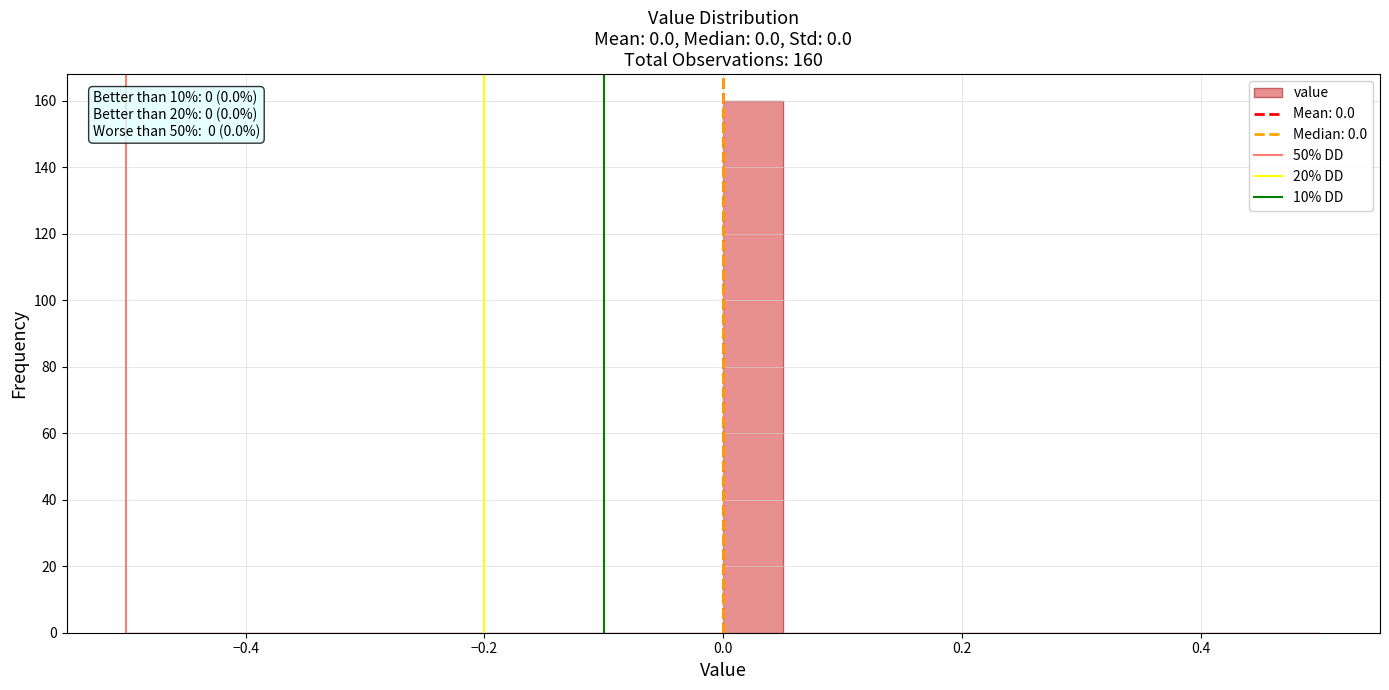

Around what value on the x-axis is the tallest bar? Give the approximate position of its centre, as read against the axis.

0.02